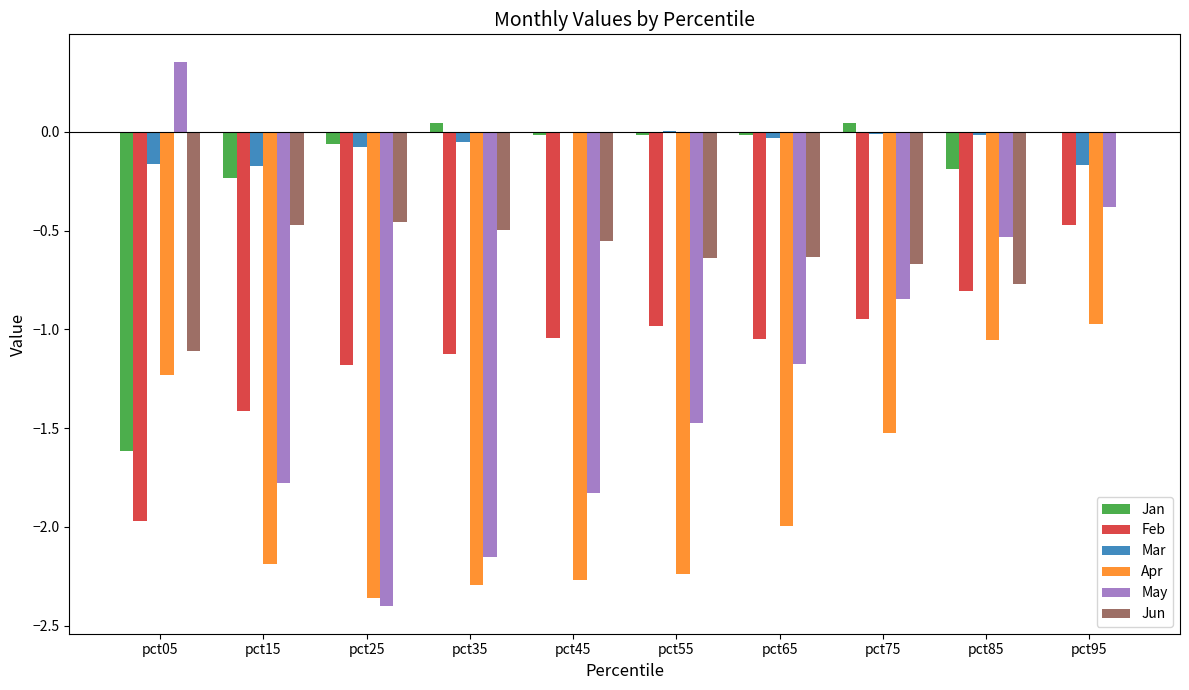

Is the value of May at pct35 greater than the value of Mar at pct55?

No